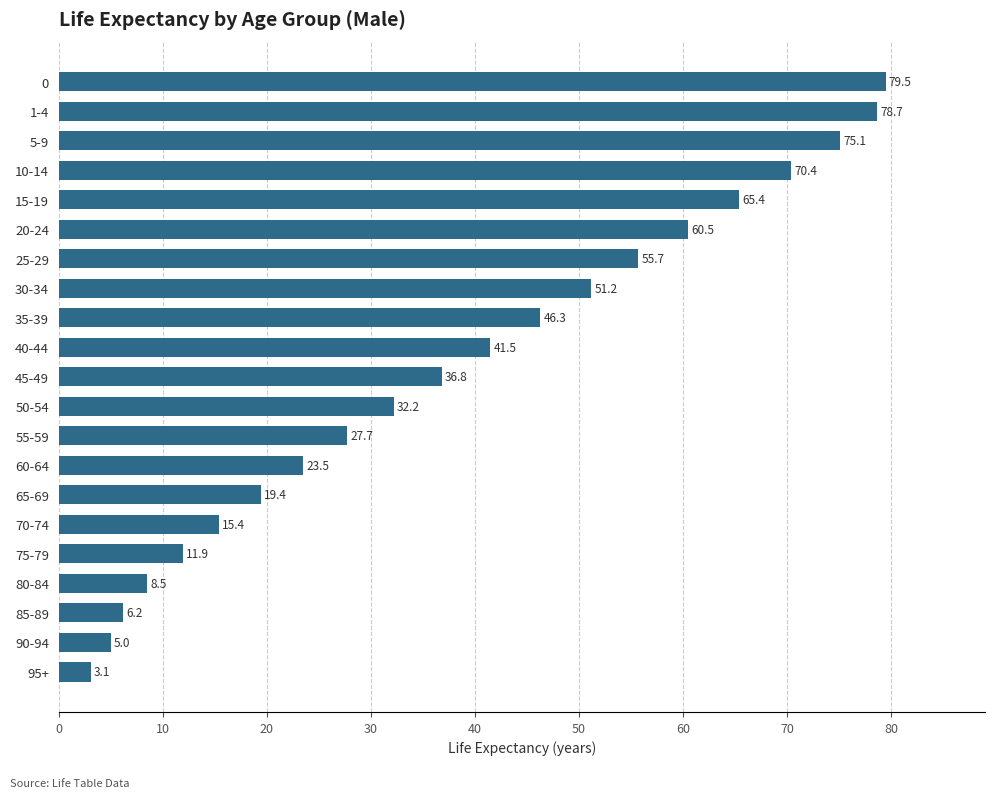

Reading bottom to top, extract all data points from this chart.

3.1	5.0	6.2	8.5	11.9	15.4	19.4	23.5	27.7	32.2	36.8	41.5	46.3	51.2	55.7	60.5	65.4	70.4	75.1	78.7	79.5